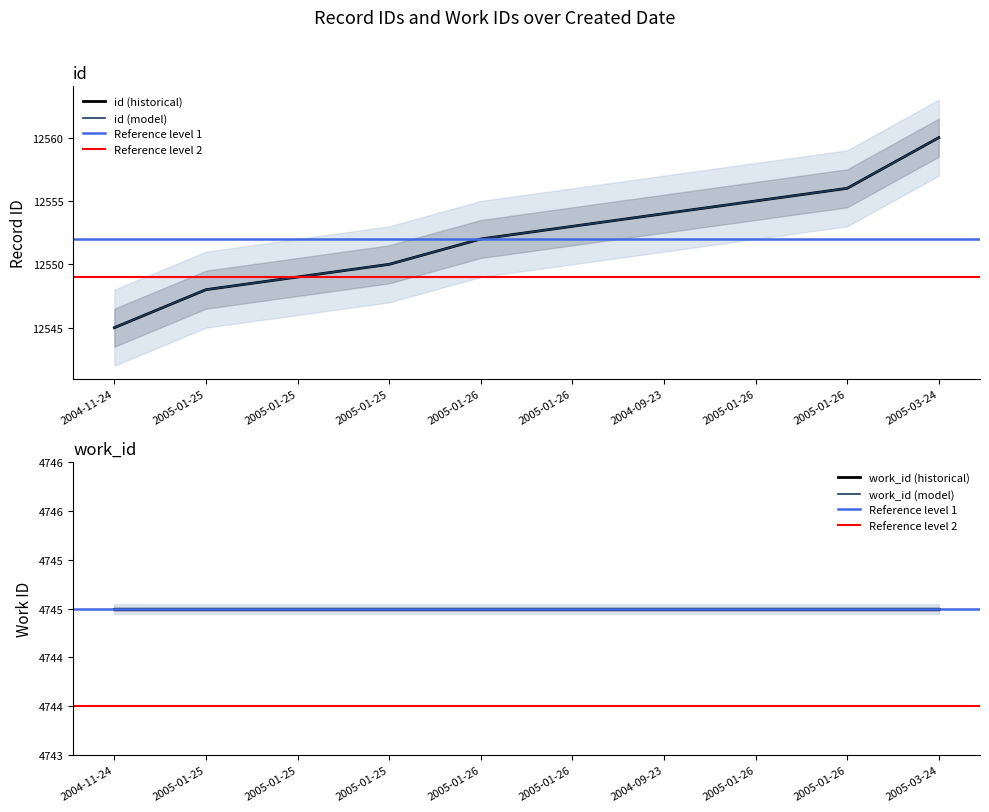

At which label is the value closest to 12552?

2005-01-26